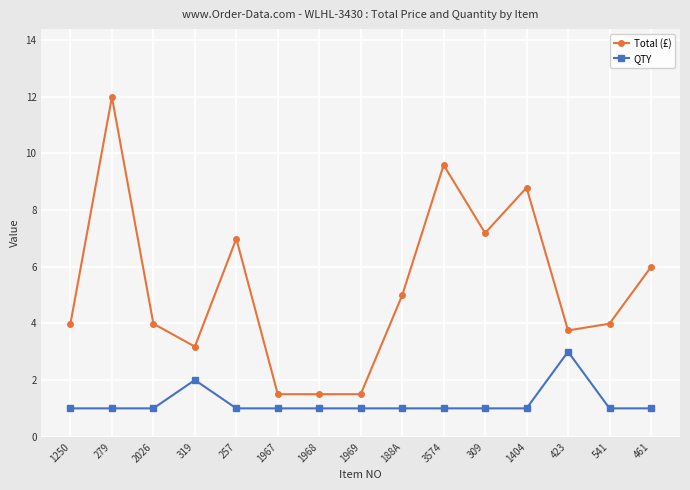

Reading left to right, extract all data points from this chart.

Total (£): 4.0	12.0	4.0	3.2	7.0	1.5	1.5	1.5	5.0	9.6	7.2	8.8	3.8	4.0	6.0
QTY: 1.0	1.0	1.0	2.0	1.0	1.0	1.0	1.0	1.0	1.0	1.0	1.0	3.0	1.0	1.0